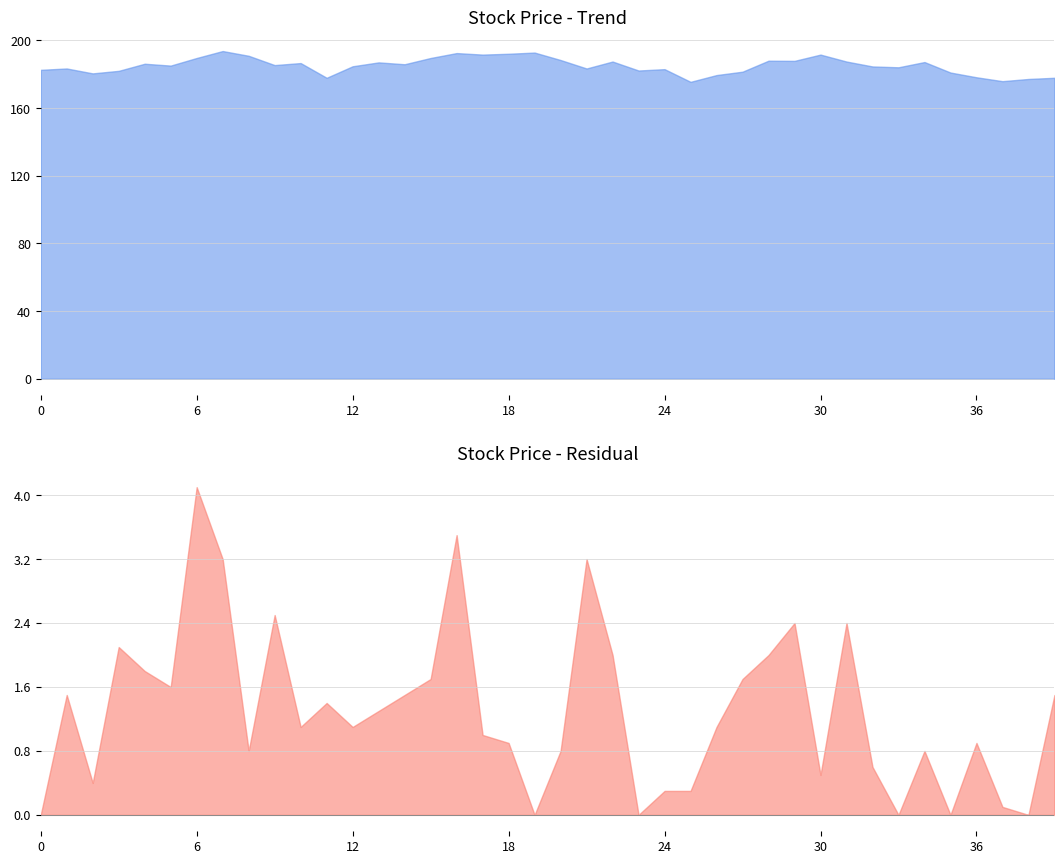

What is the difference between the second highest and minimum values in the col_2 series?

16.0